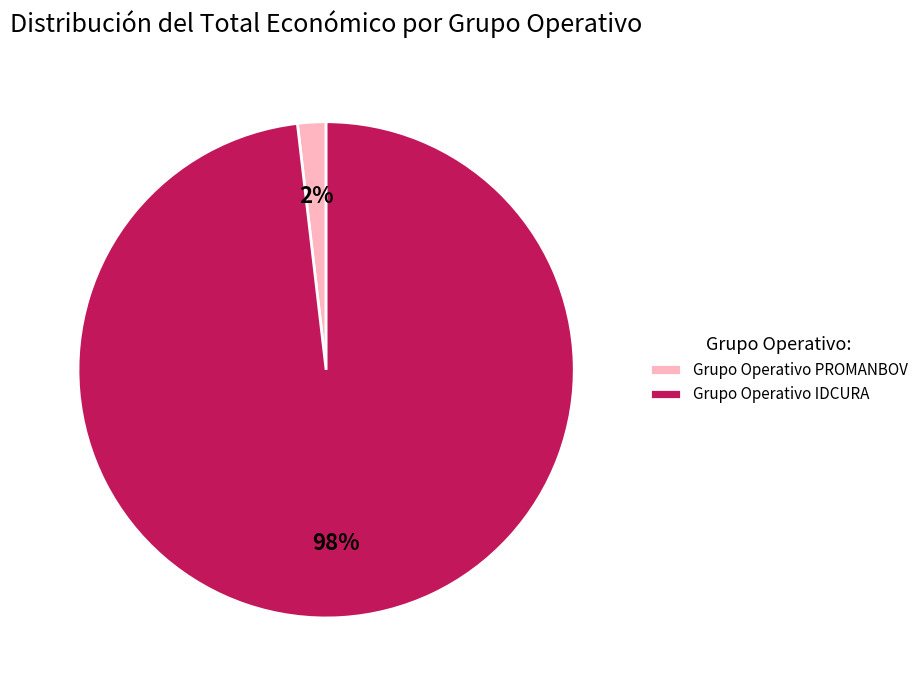

To the nearest percent, what is the average slice percentage?

50%